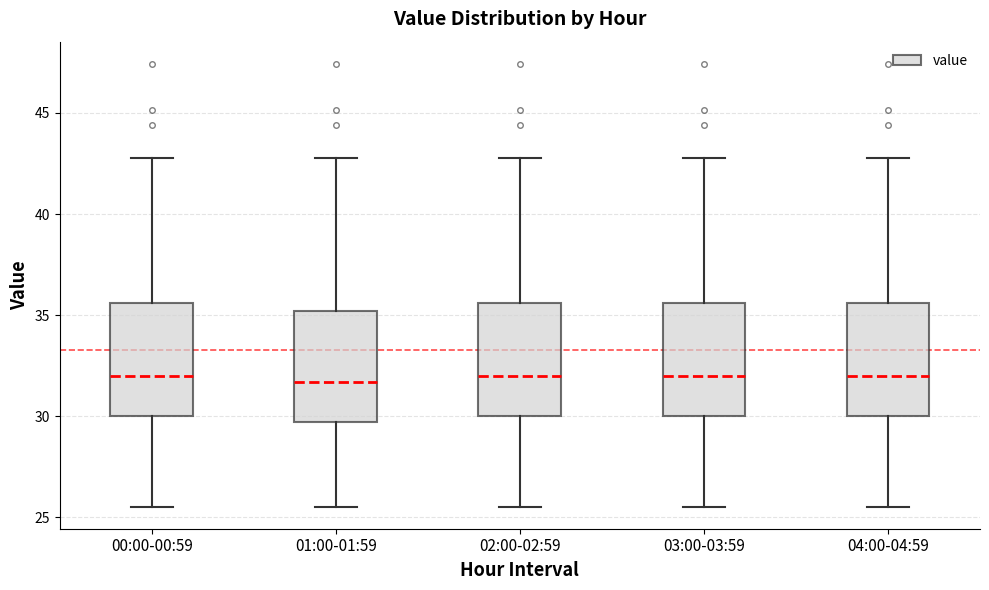

Reading left to right, transcribe this box plot: for each box, give where its median line is, the range the box spans, and where its two whiskers end, as read against the y-axis. The values are not printed on the chart, so give them approximately, as read against the axis.

00:00-00:59: median 32.0, box 30.0 to 35.5, whiskers 25.5 to 43.0
01:00-01:59: median 31.5, box 29.5 to 35.0, whiskers 25.5 to 43.0
02:00-02:59: median 32.0, box 30.0 to 35.5, whiskers 25.5 to 43.0
03:00-03:59: median 32.0, box 30.0 to 35.5, whiskers 25.5 to 43.0
04:00-04:59: median 32.0, box 30.0 to 35.5, whiskers 25.5 to 43.0